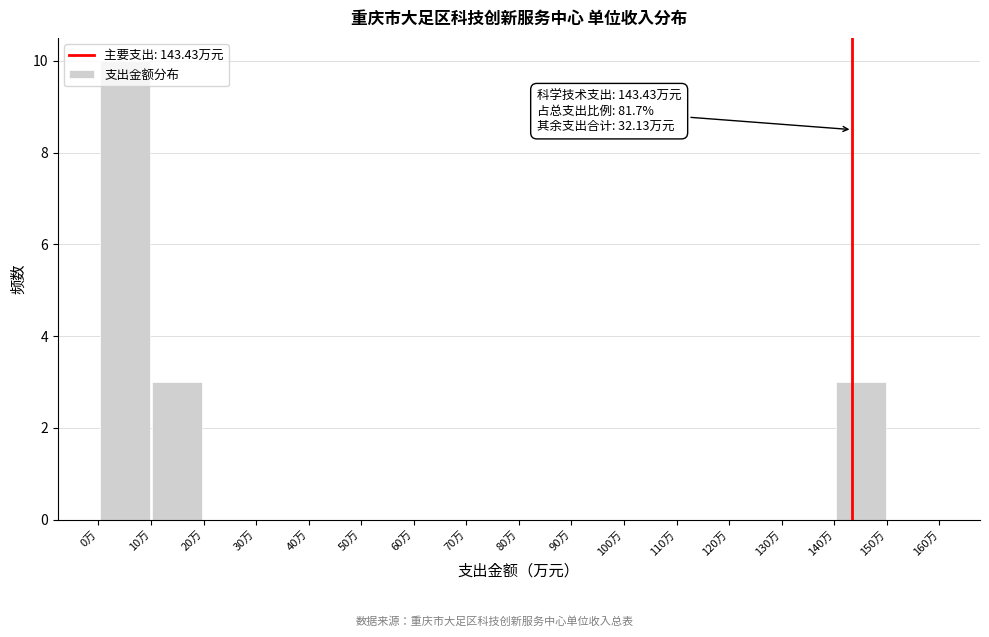

Which range on the x-axis has the tallest bar?

0 to 10